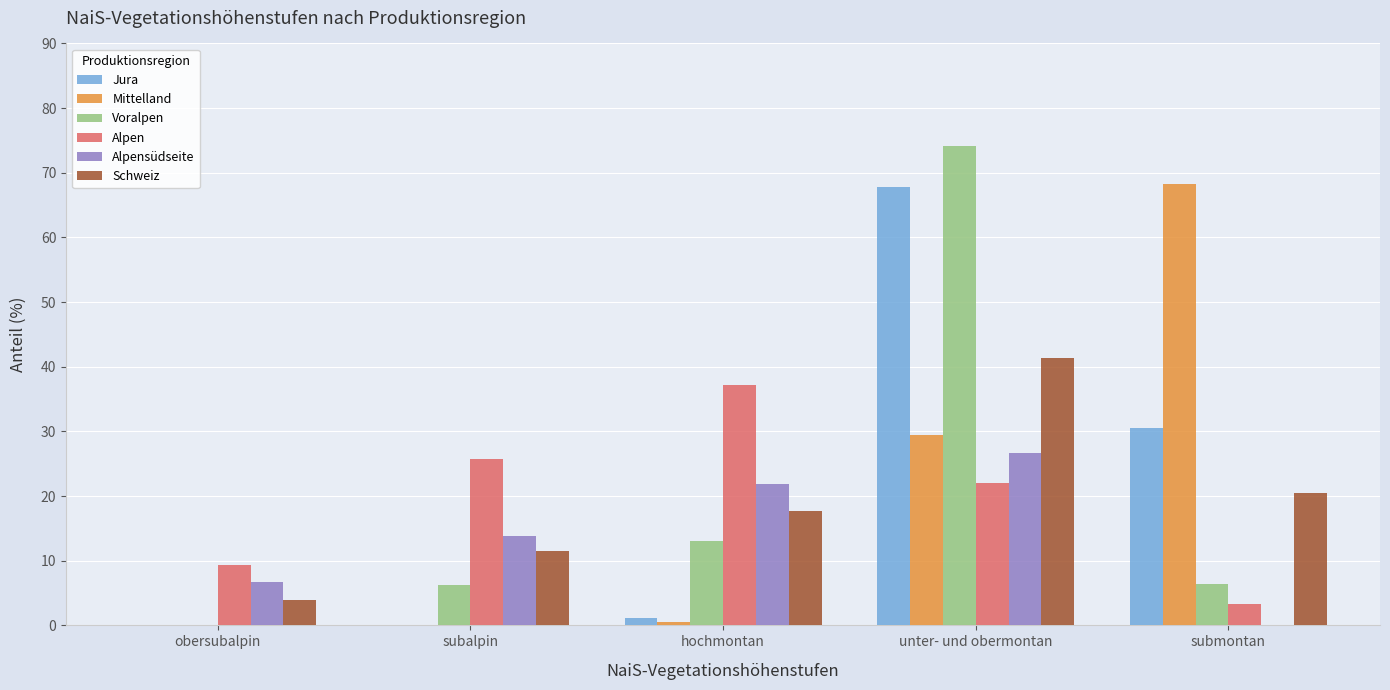

Count the number of data series in this chart.

6